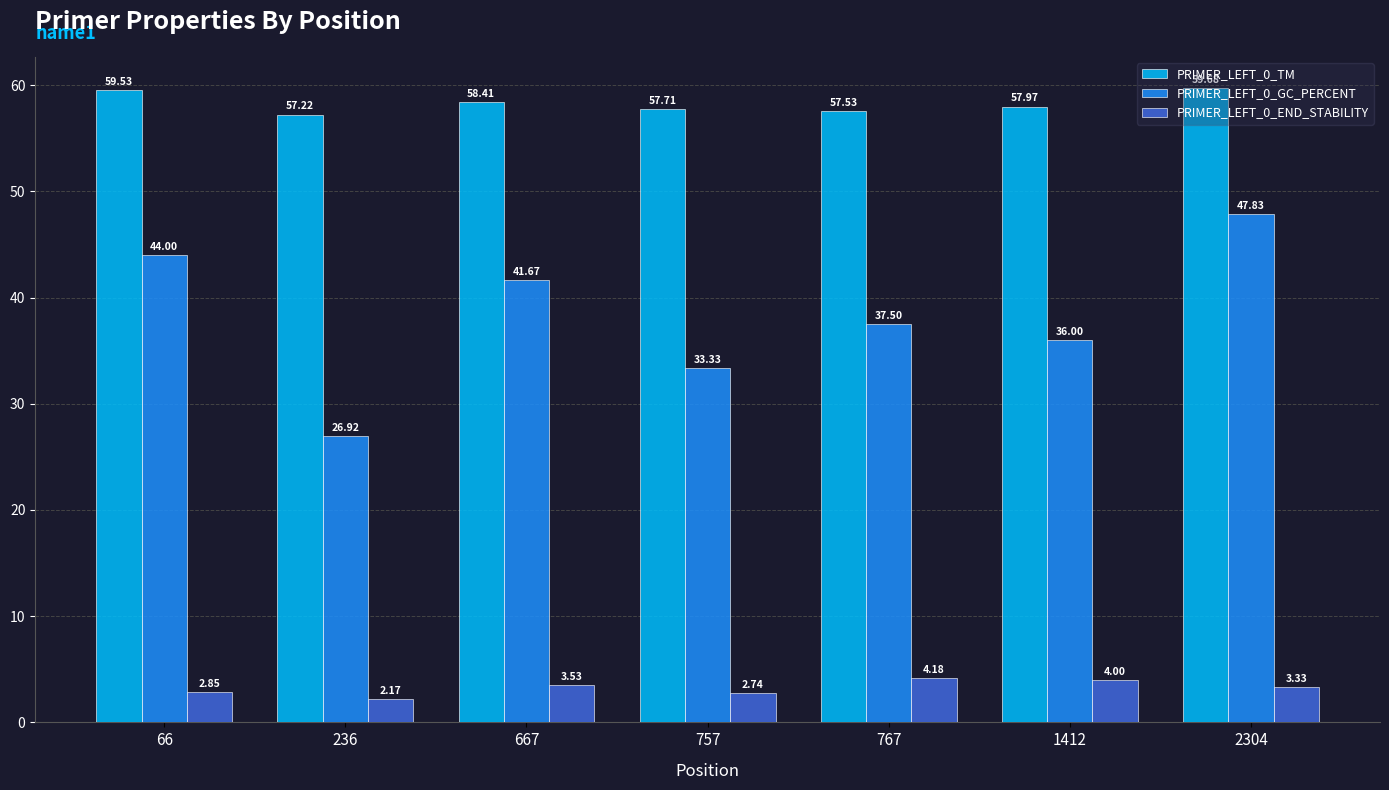

What are all the series names shown in the legend?

PRIMER_LEFT_0_TM, PRIMER_LEFT_0_GC_PERCENT, PRIMER_LEFT_0_END_STABILITY